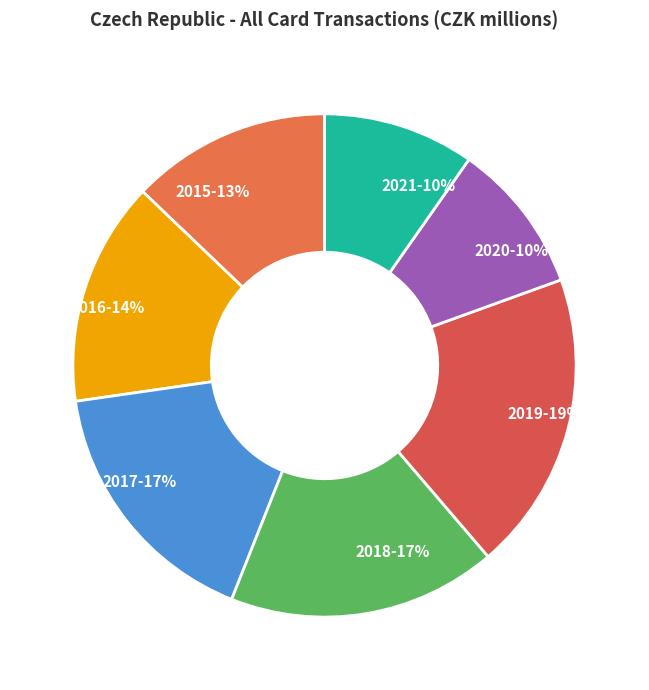

Which category has the biggest portion of the pie?

2019